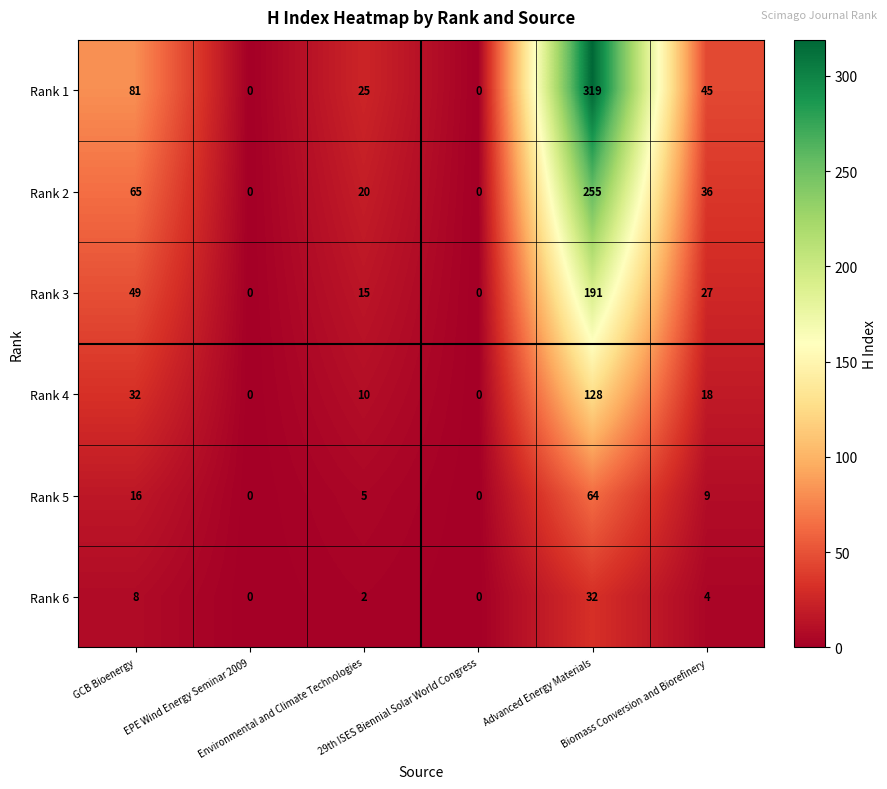

How many distinct data groups are displayed?

6